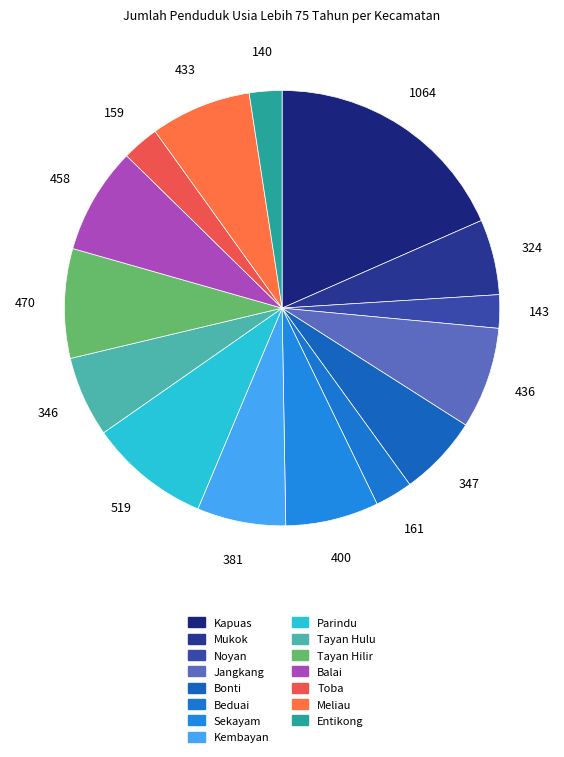

To the nearest percent, what percentage of the pie is Beduai?

3%